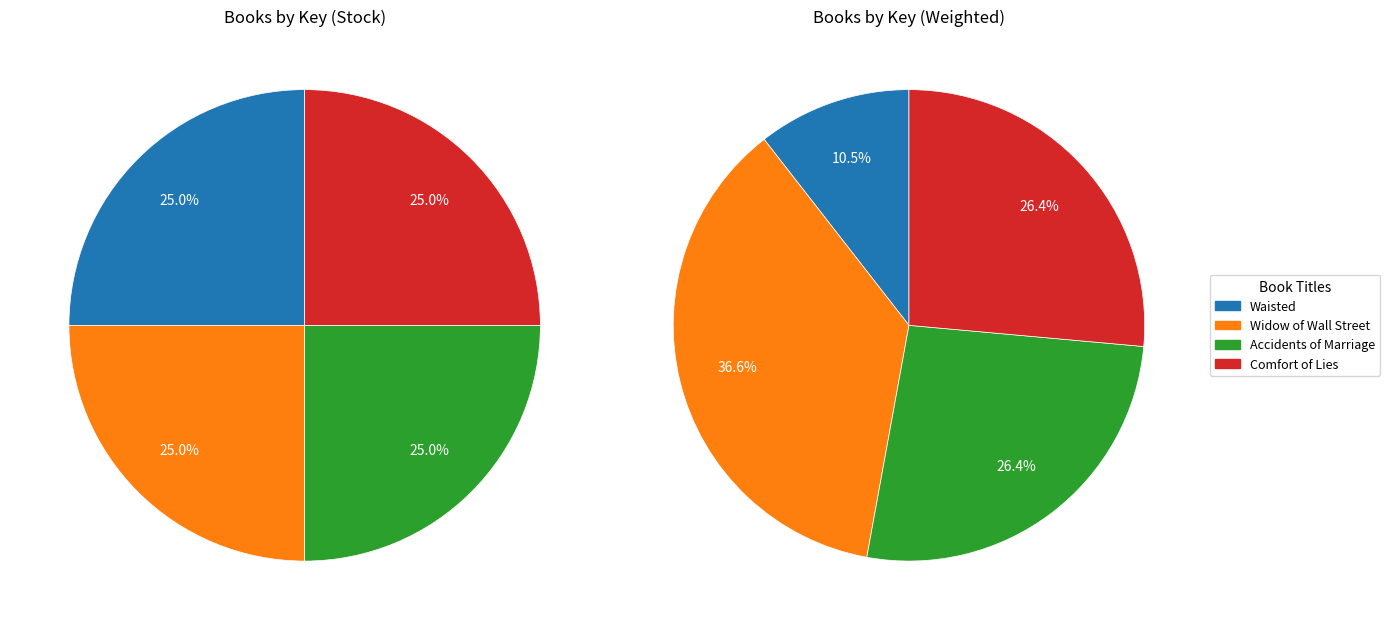

To the nearest percent, what is the difference between the largest and smallest slice percentages?

26%